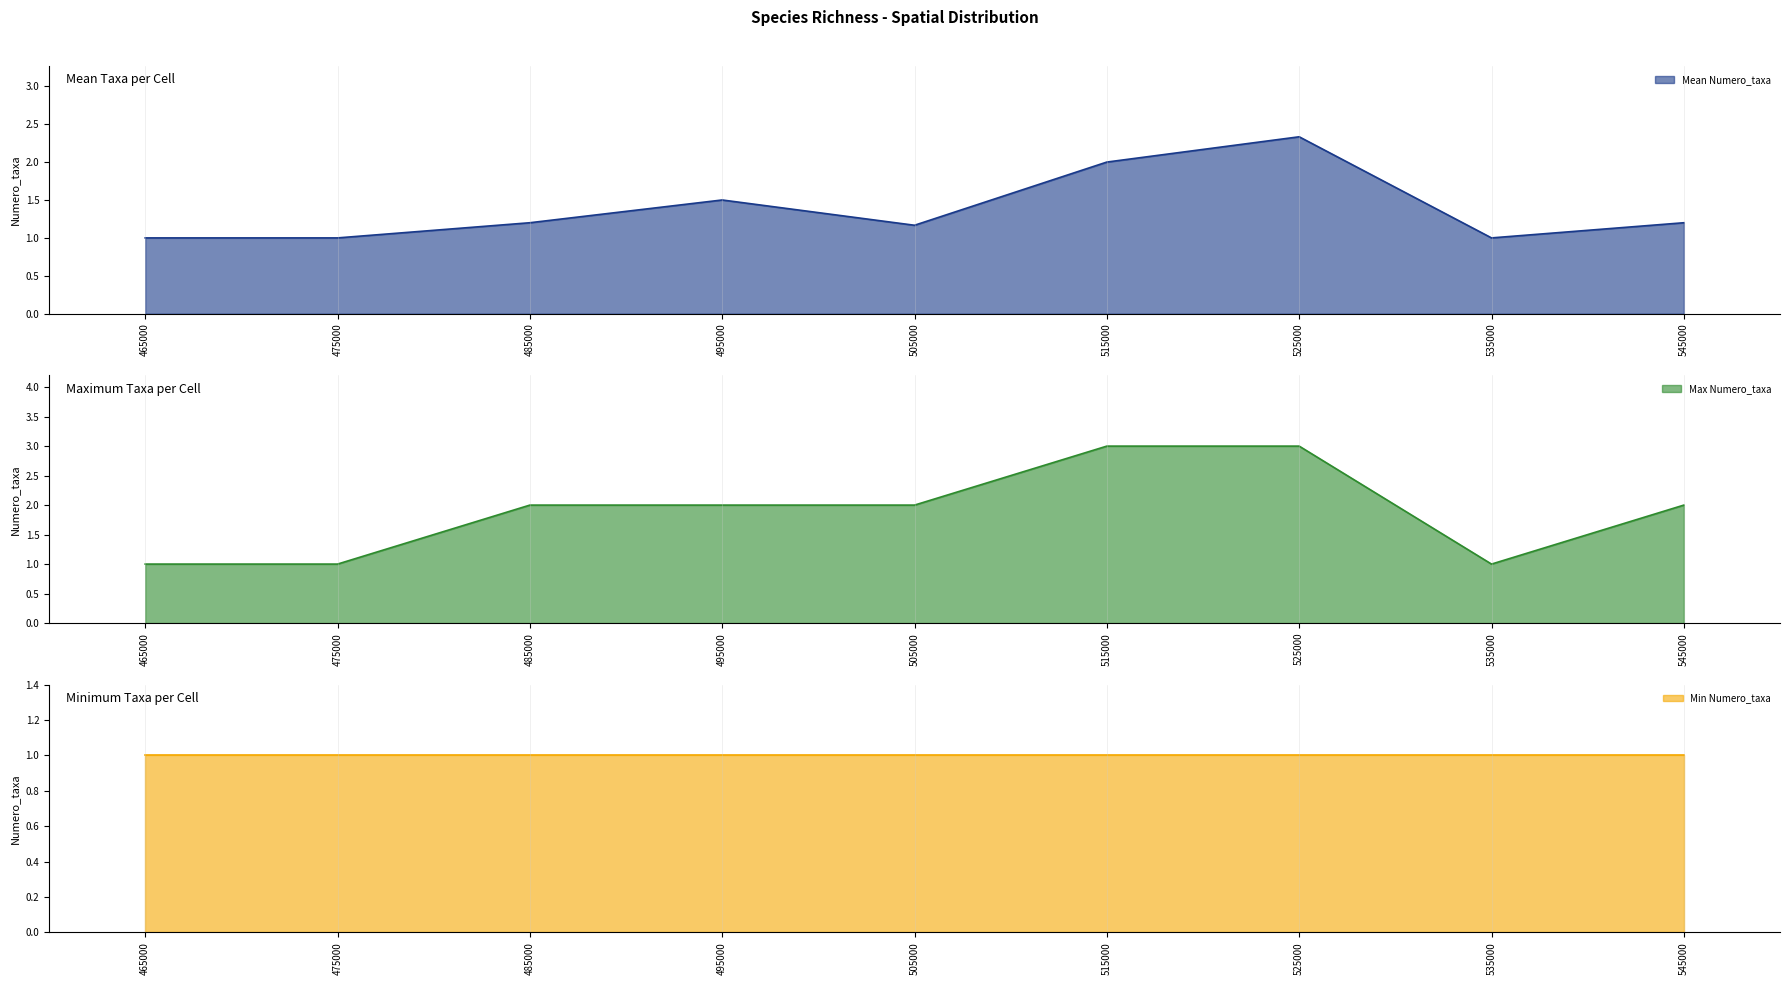

True or false: Mean Numero_taxa has a value of 0.6 at 465000.

False